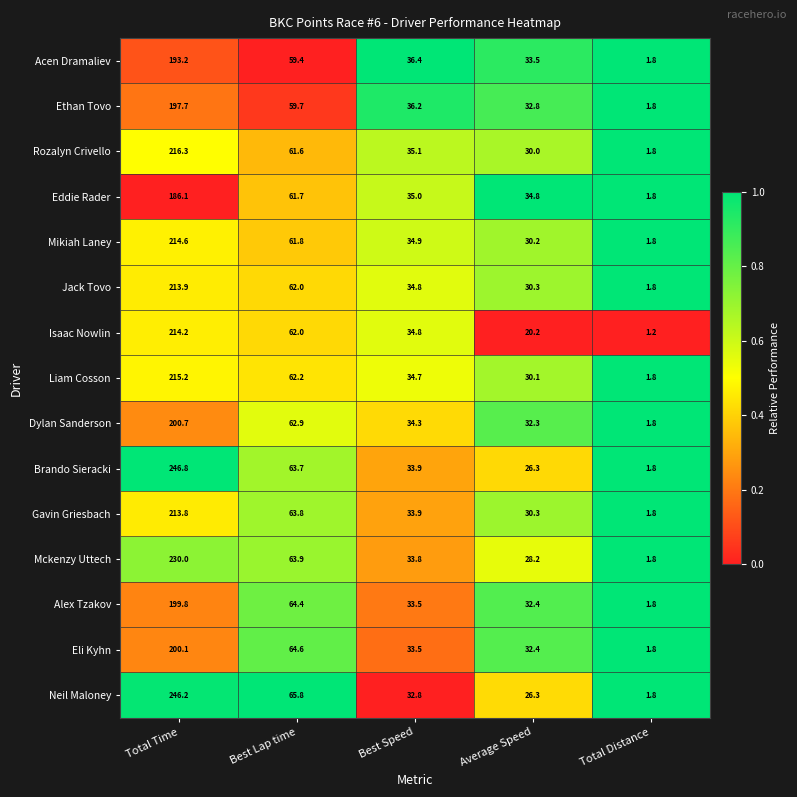

What is the difference between the highest and lowest values at Average Speed?

14.6